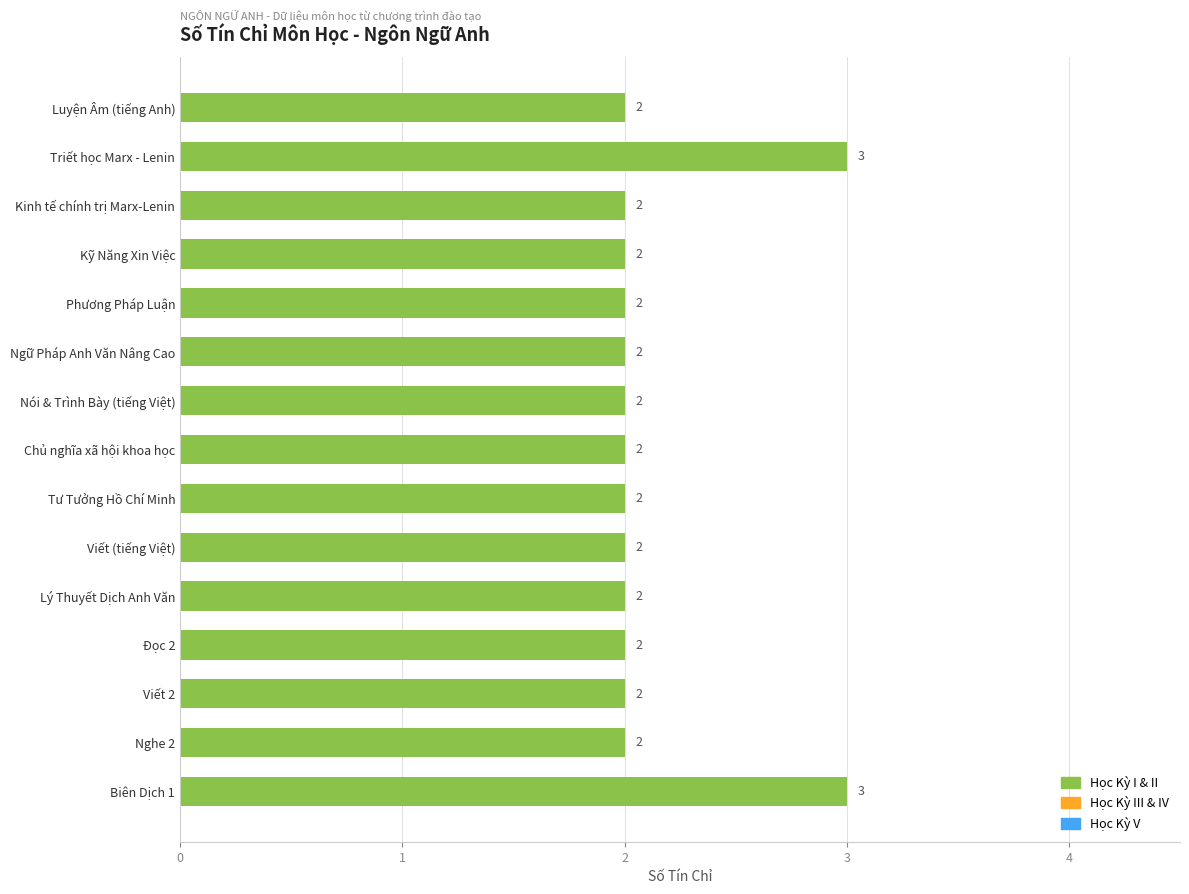

What is the sum of all values?

32